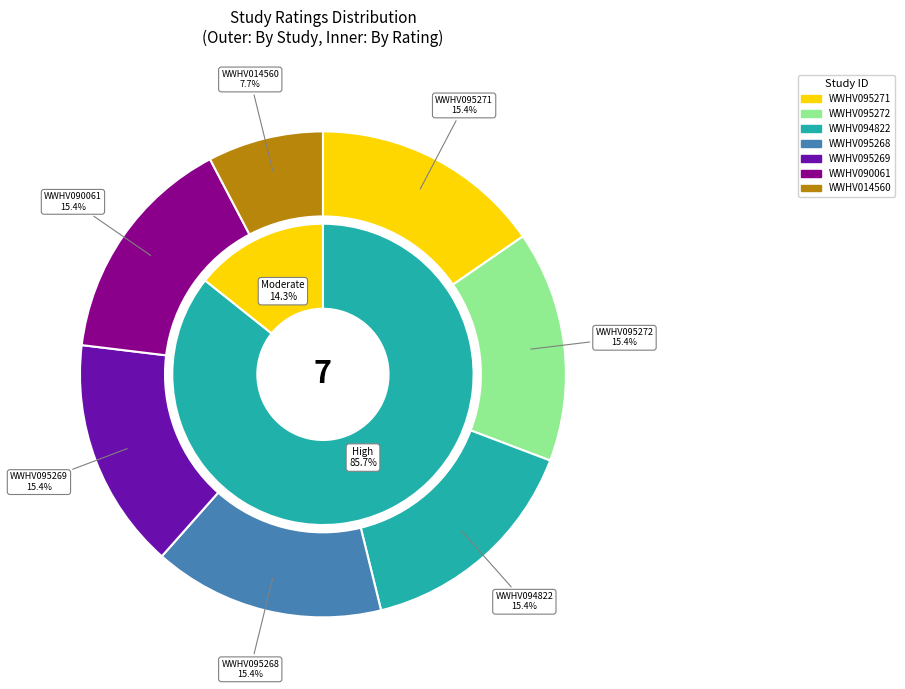

What percentage is the WWHV095271 slice, to the nearest percent?

15%